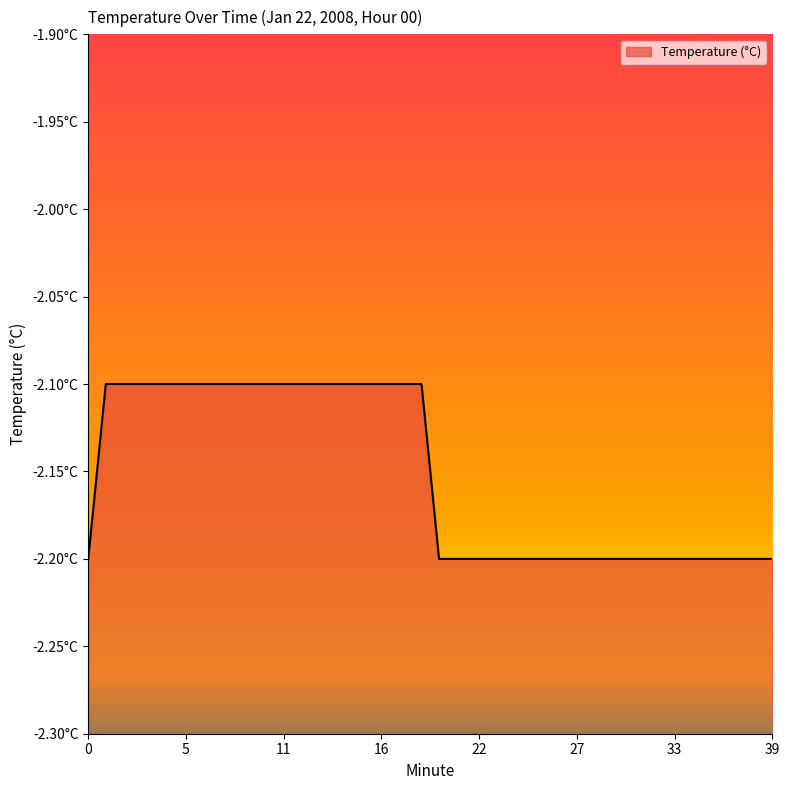

True or false: the data has more than 0 interior local peaks.

False